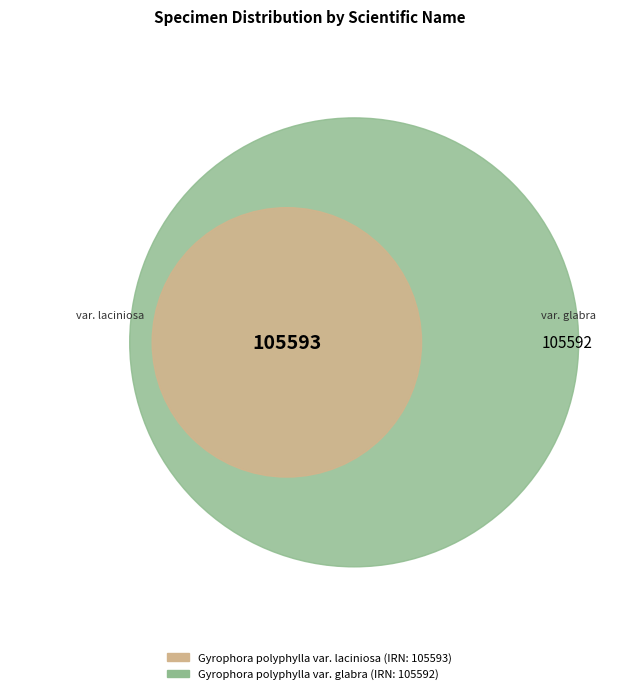

Is it true that Gyrophora polyphylla var. laciniosa is 41% of the pie?

False